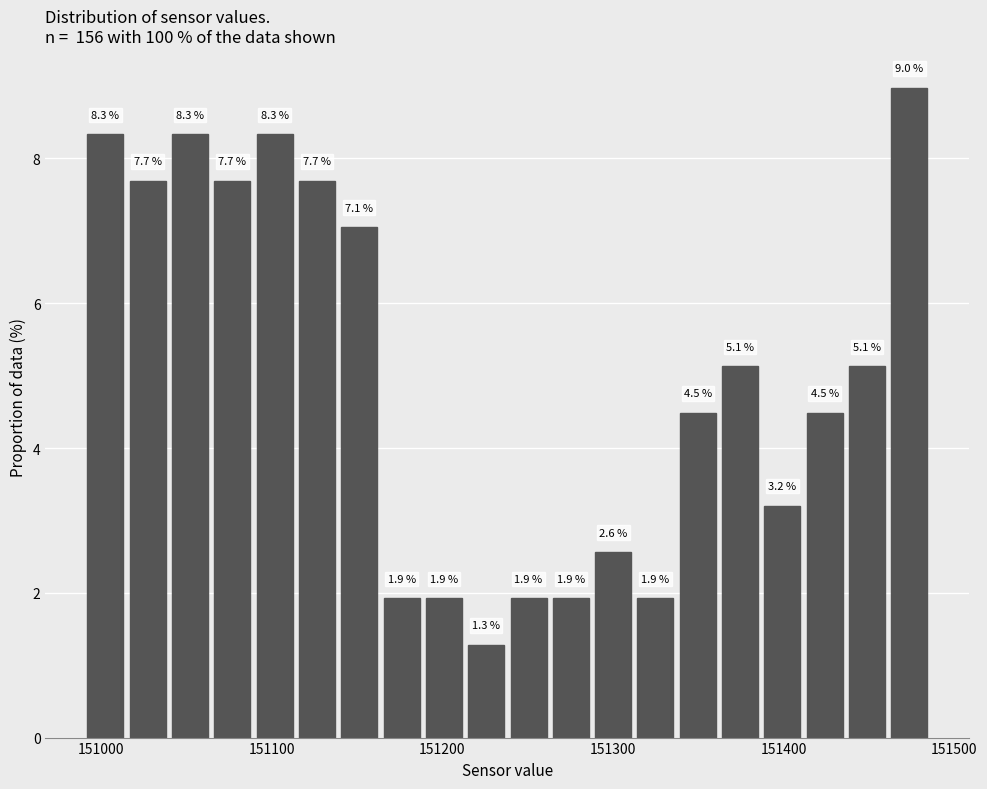

Around what value on the x-axis is the tallest bar? Give the approximate position of its centre, as read against the axis.

151470